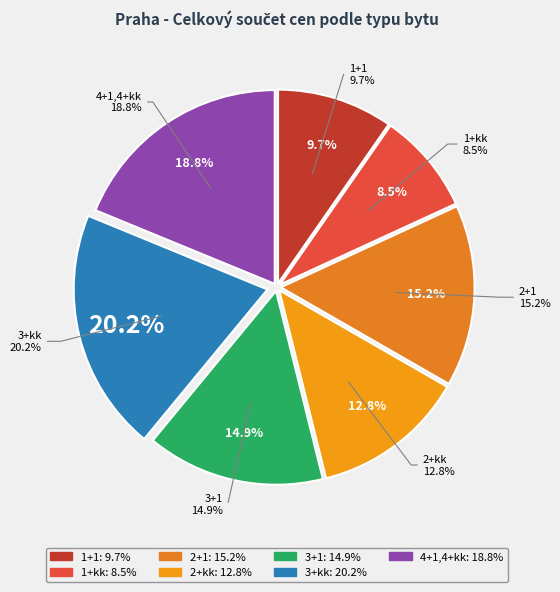

The 3+1 slice represents 15% of the pie. True or false?

True